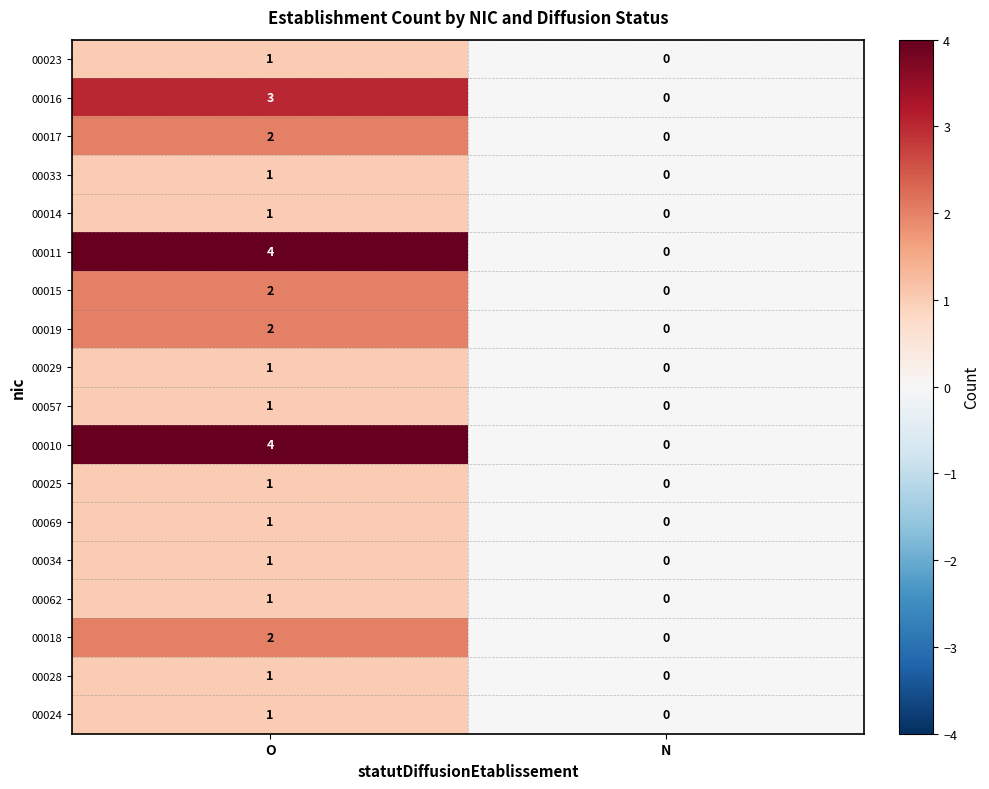

Where is 00023 nearest to the value 0?

N